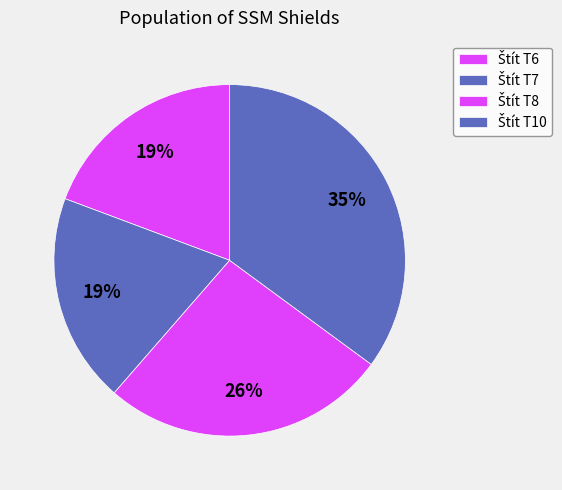

Does Štít T8 account for over 50% of the chart?

No